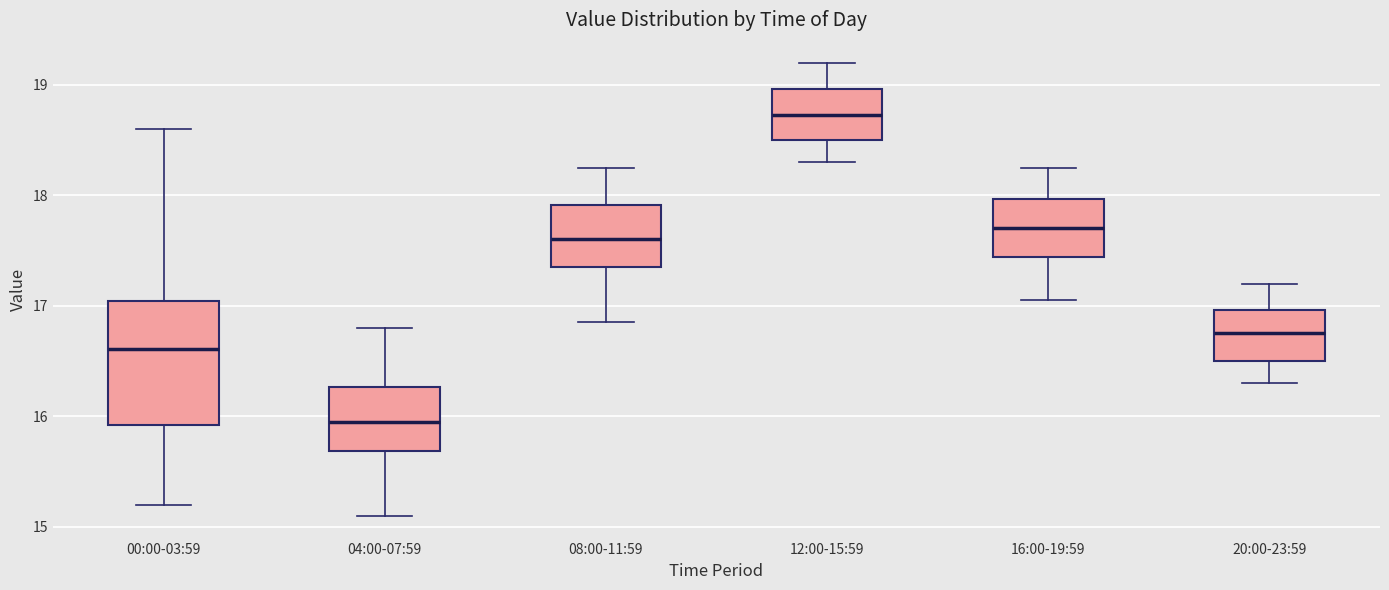

Where does the upper whisker of the box for 16:00-19:59 end on the y-axis? The values are not printed on the chart, so give them approximately, as read against the axis.

18.3